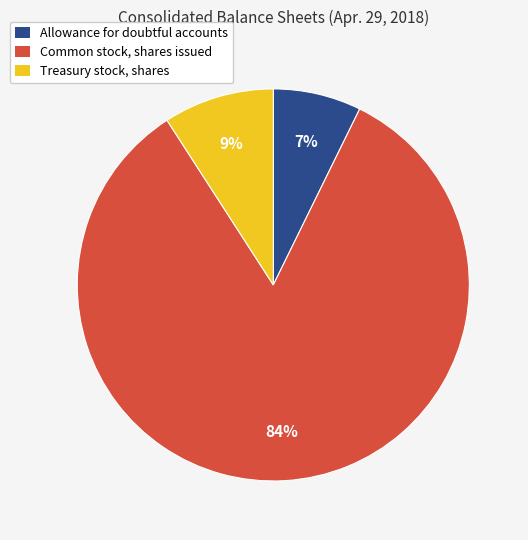

Between Treasury stock, shares and Common stock, shares issued, which is larger?

Common stock, shares issued